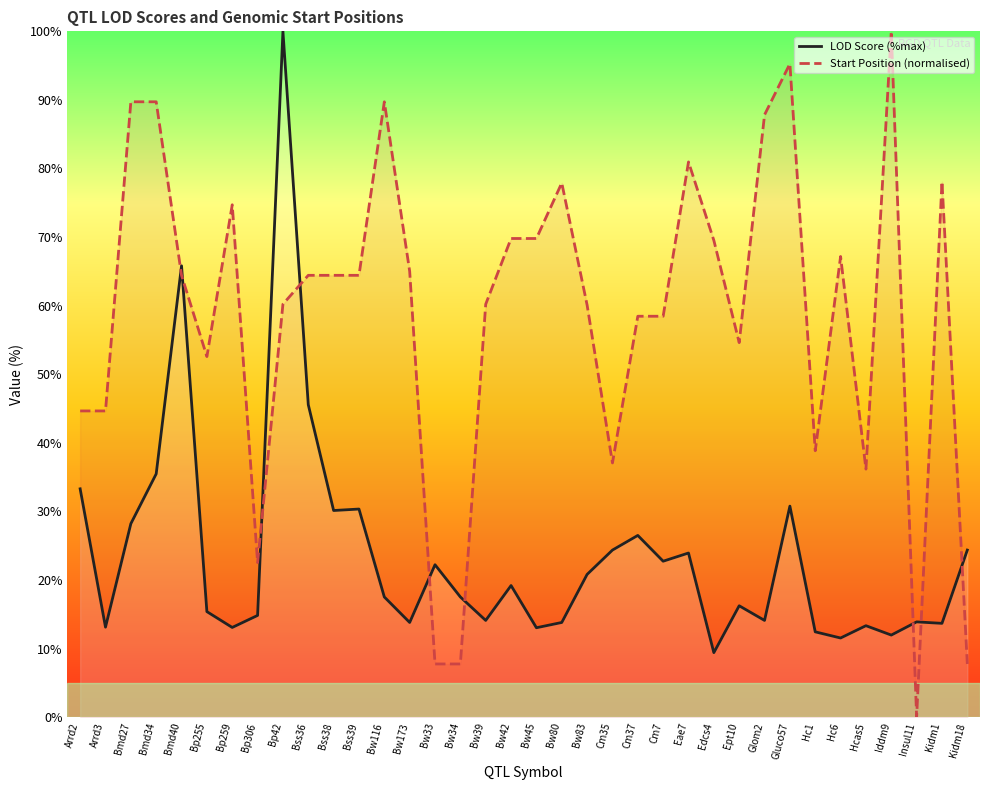

Reading left to right, transcribe all the data shown in this chart.

LOD Score (%max): Arrd2=33.3	Arrd3=13.1	Bmd27=28.2	Bmd34=35.5	Bmd40=65.8	Bp255=15.4	Bp259=13.1	Bp306=14.8	Bp42=100.0	Bss36=45.6	Bss38=30.1	Bss39=30.3	Bw116=17.5	Bw173=13.8	Bw33=22.2	Bw34=17.5	Bw39=14.1	Bw42=19.2	Bw45=13.0	Bw80=13.8	Bw83=20.8	Cm35=24.4	Cm37=26.5	Cm7=22.7	Eae7=23.9	Edcs4=9.4	Ept10=16.2	Glom2=14.1	Gluco57=30.8	Hc1=12.4	Hc6=11.5	Hcas5=13.3	Iddm9=12.0	Insul11=13.9	Kidm1=13.7	Kidm18=24.4
Start Position (normalised): Arrd2=44.6	Arrd3=44.6	Bmd27=89.7	Bmd34=89.7	Bmd40=64.4	Bp255=52.6	Bp259=74.7	Bp306=22.5	Bp42=60.2	Bss36=64.4	Bss38=64.4	Bss39=64.4	Bw116=89.7	Bw173=65.0	Bw33=7.8	Bw34=7.8	Bw39=60.2	Bw42=69.8	Bw45=69.8	Bw80=77.9	Bw83=60.1	Cm35=37.1	Cm37=58.5	Cm7=58.5	Eae7=81.0	Edcs4=69.5	Ept10=54.6	Glom2=87.8	Gluco57=95.3	Hc1=38.8	Hc6=67.2	Hcas5=36.2	Iddm9=100.0	Insul11=0.0	Kidm1=78.1	Kidm18=7.8